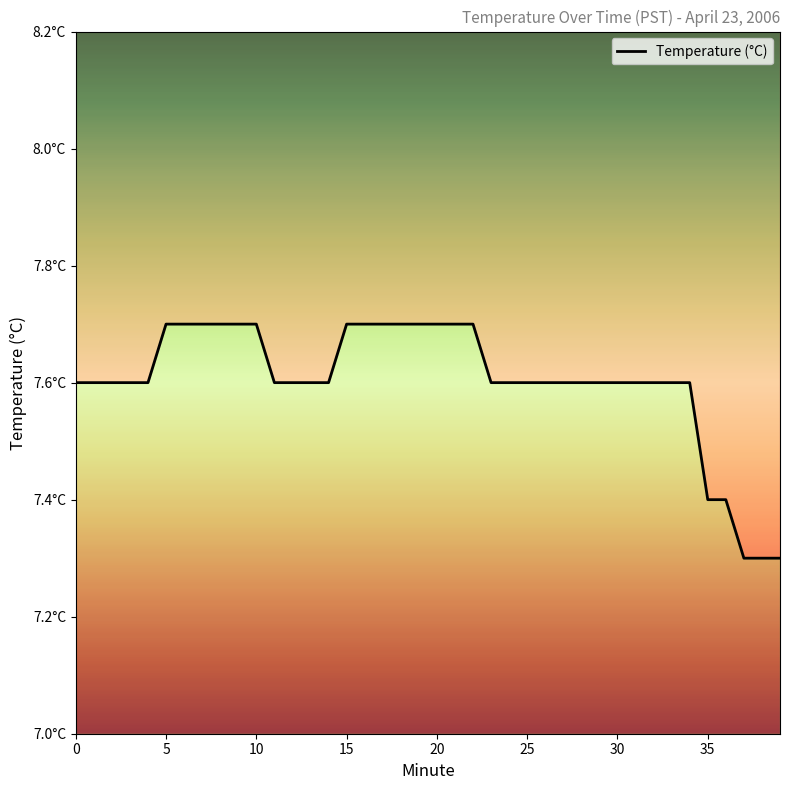

Is this an area chart (filled region under the line)?

No